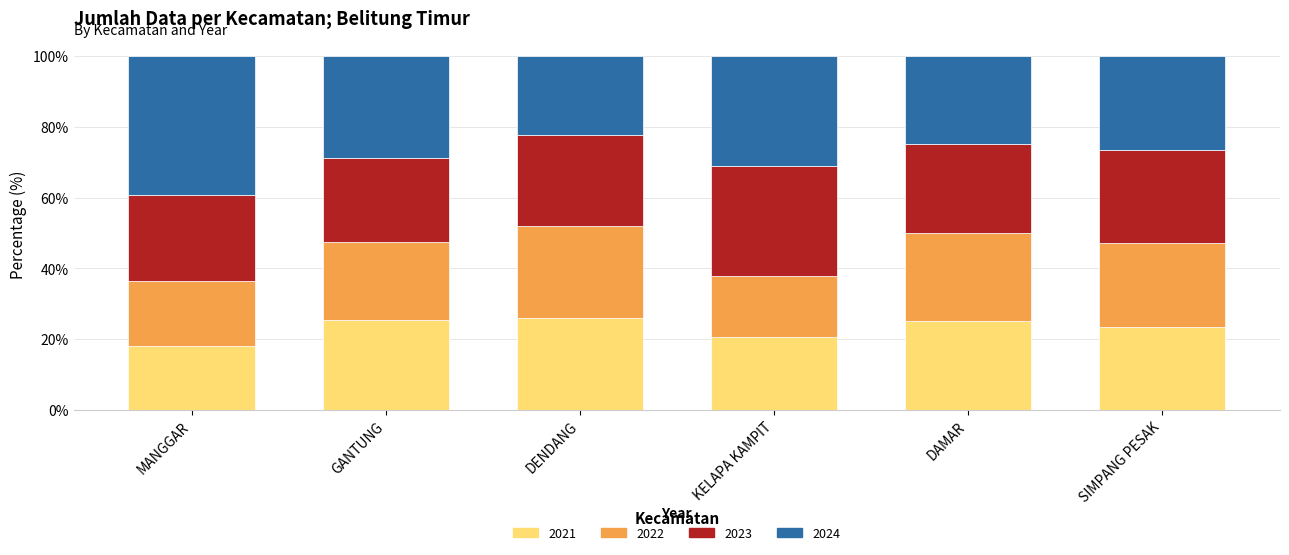

Does the chart contain stacked bars?

Yes